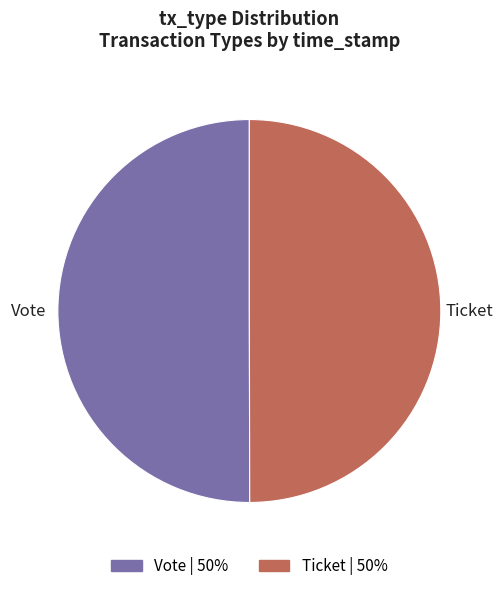

True or false: Ticket accounts for 50% of the total.

True